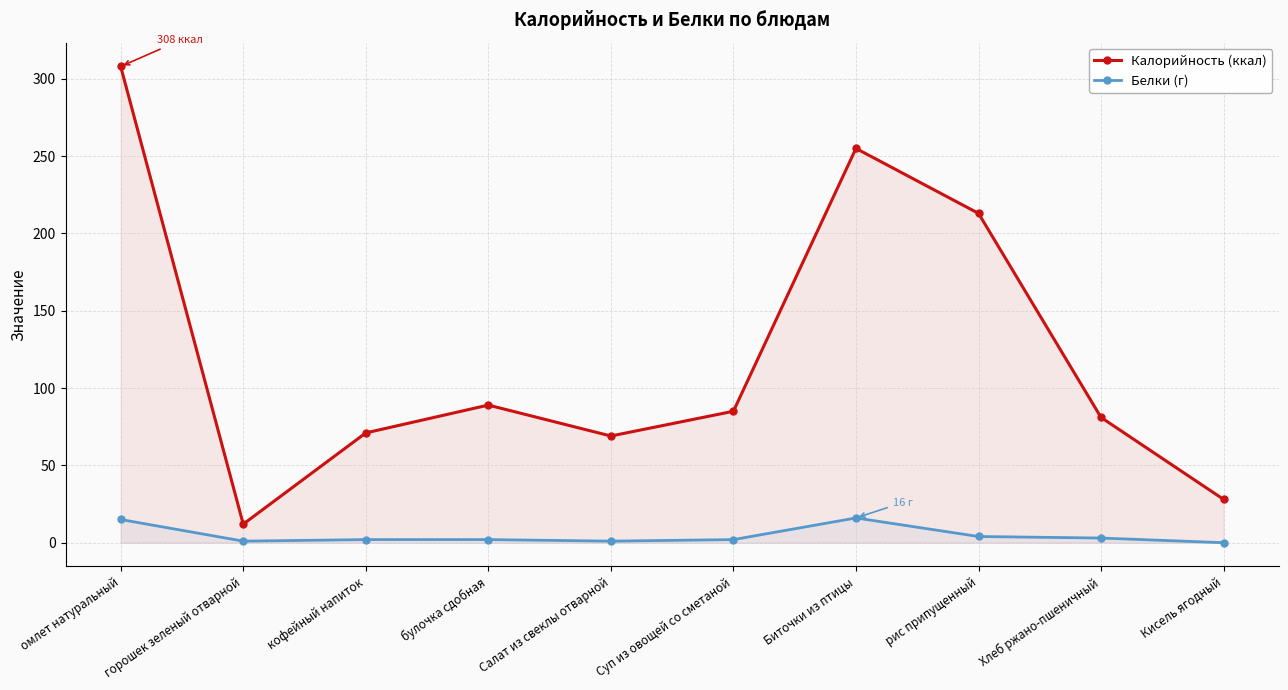

The Калорийность (ккал) series shows 69 at Салат из свеклы отварной. True or false?

True